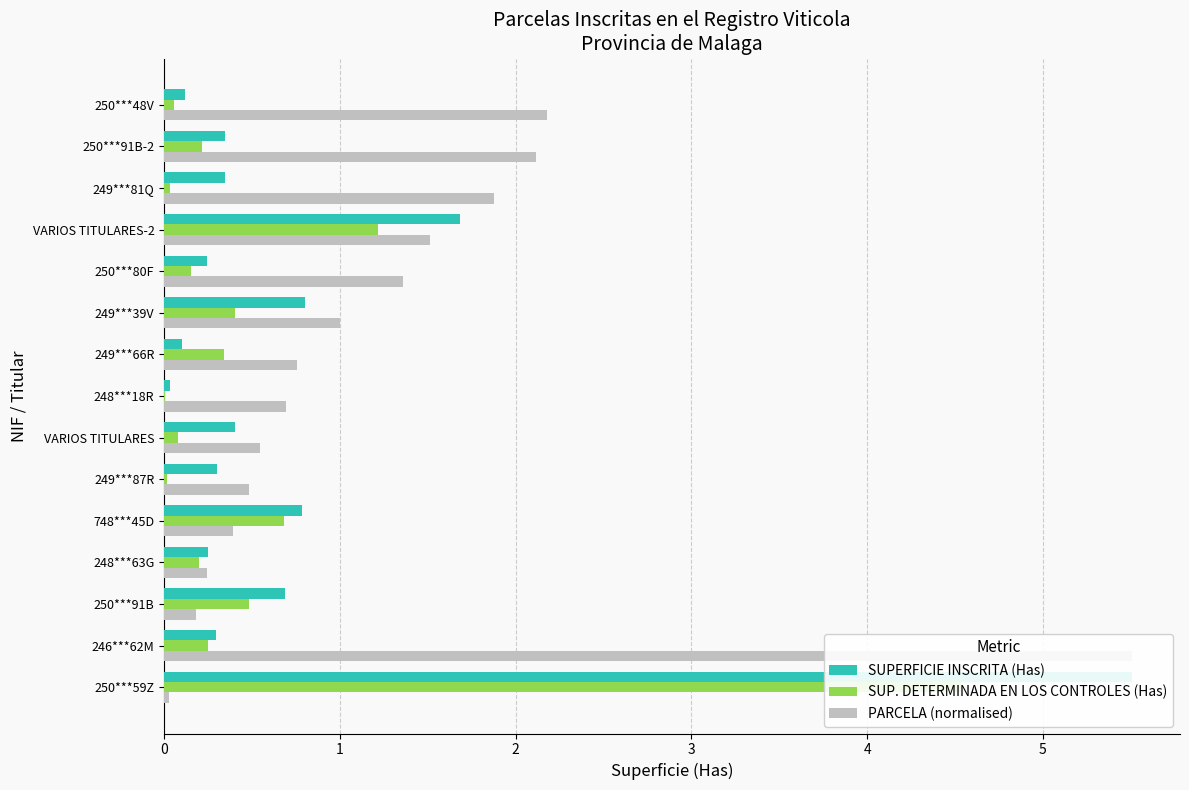

How many bars are there in total?

45